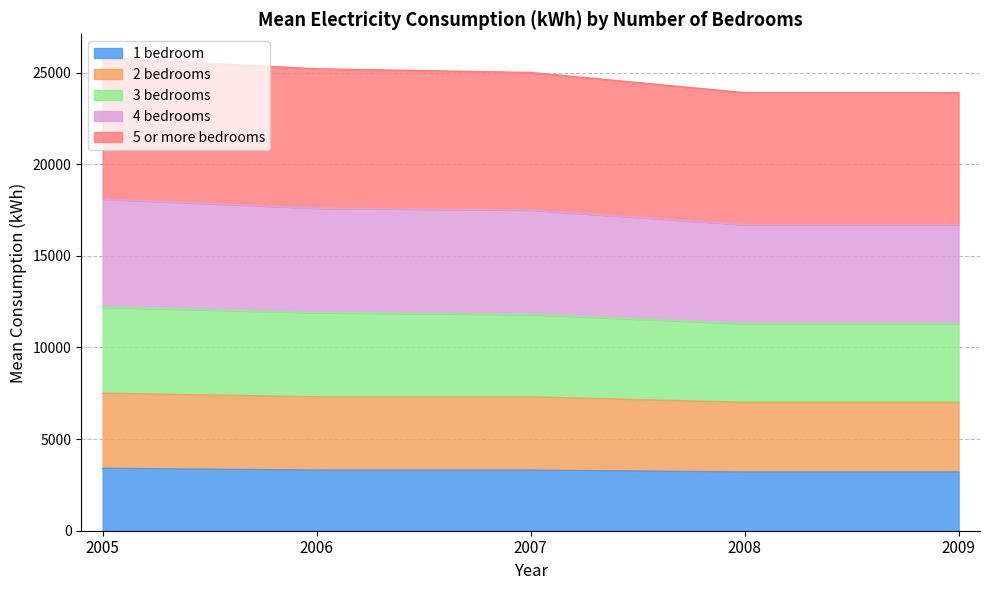

What is the average value of the 1 bedroom series?

3280